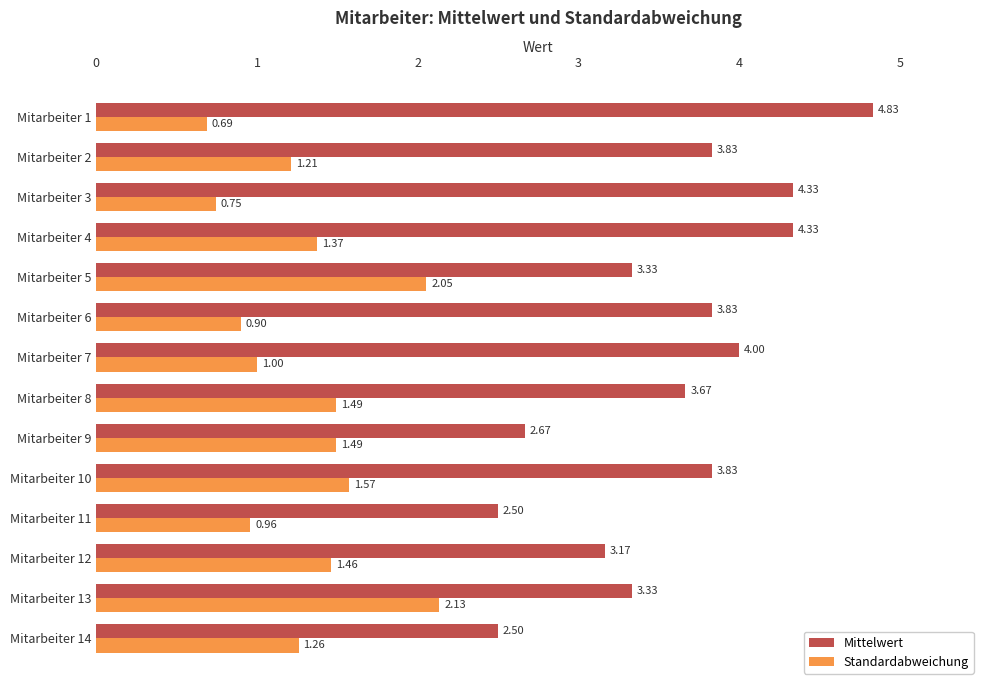

At which category is the sum across all series the highest?

Mitarbeiter 4